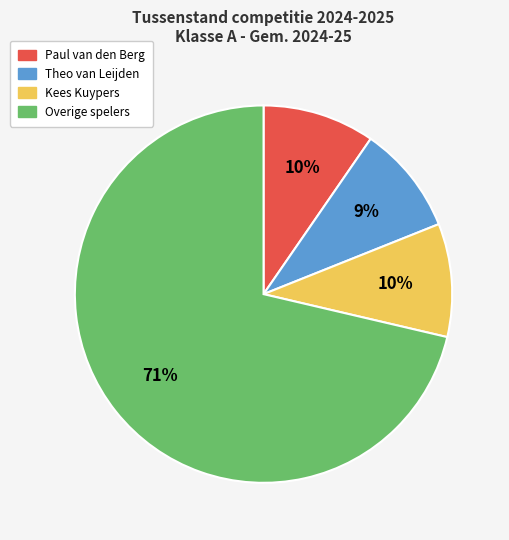

To the nearest percent, what portion does Theo van Leijden represent?

9%